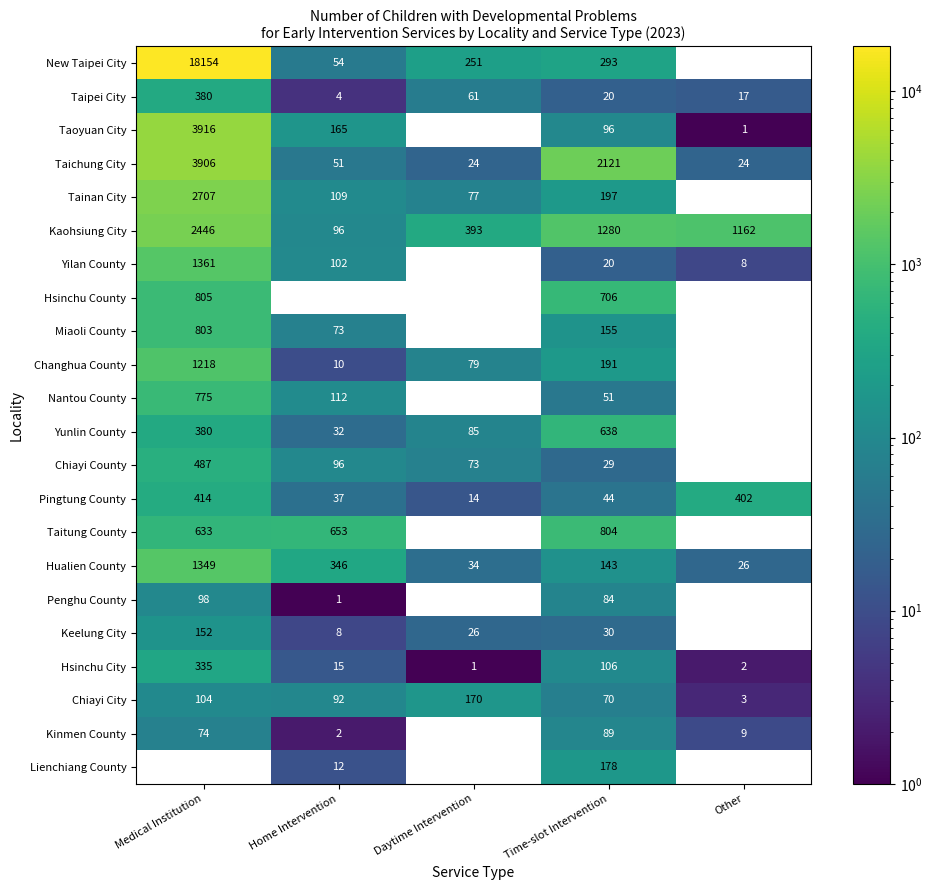

True or false: Yilan County has a value of 2253.7 at Medical Institution.

False